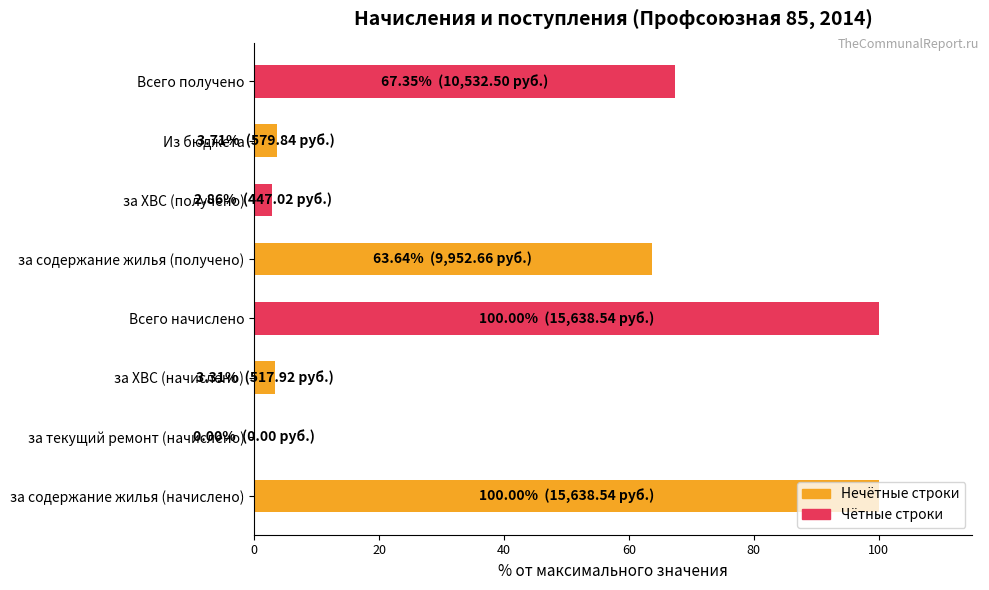

What is the change in value from за текущий ремонт (начислено) to за ХВС (получено)?

+2.9